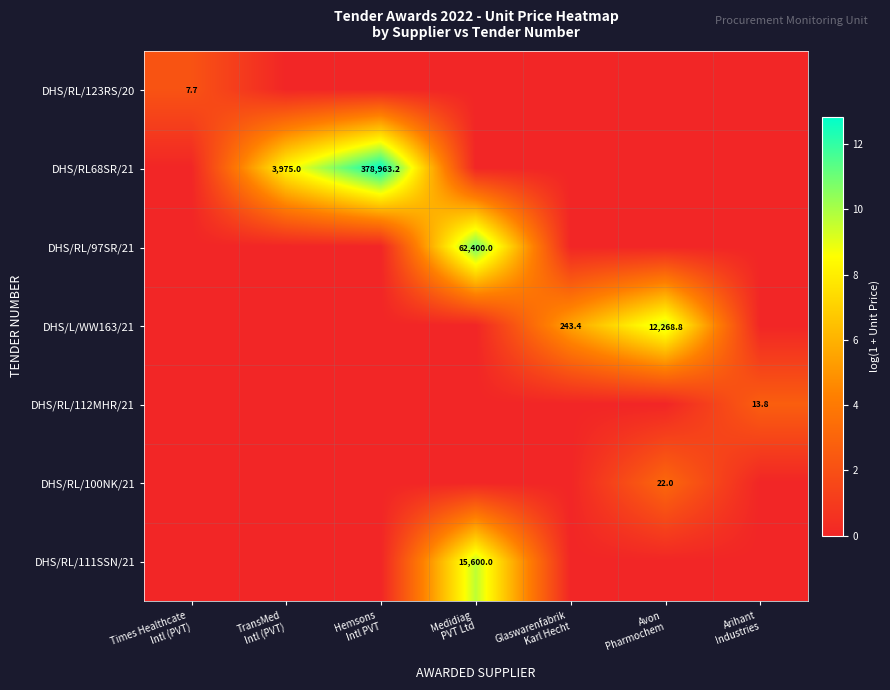

At which category does the chart reach its peak across all series?

Hemsons
Intl PVT